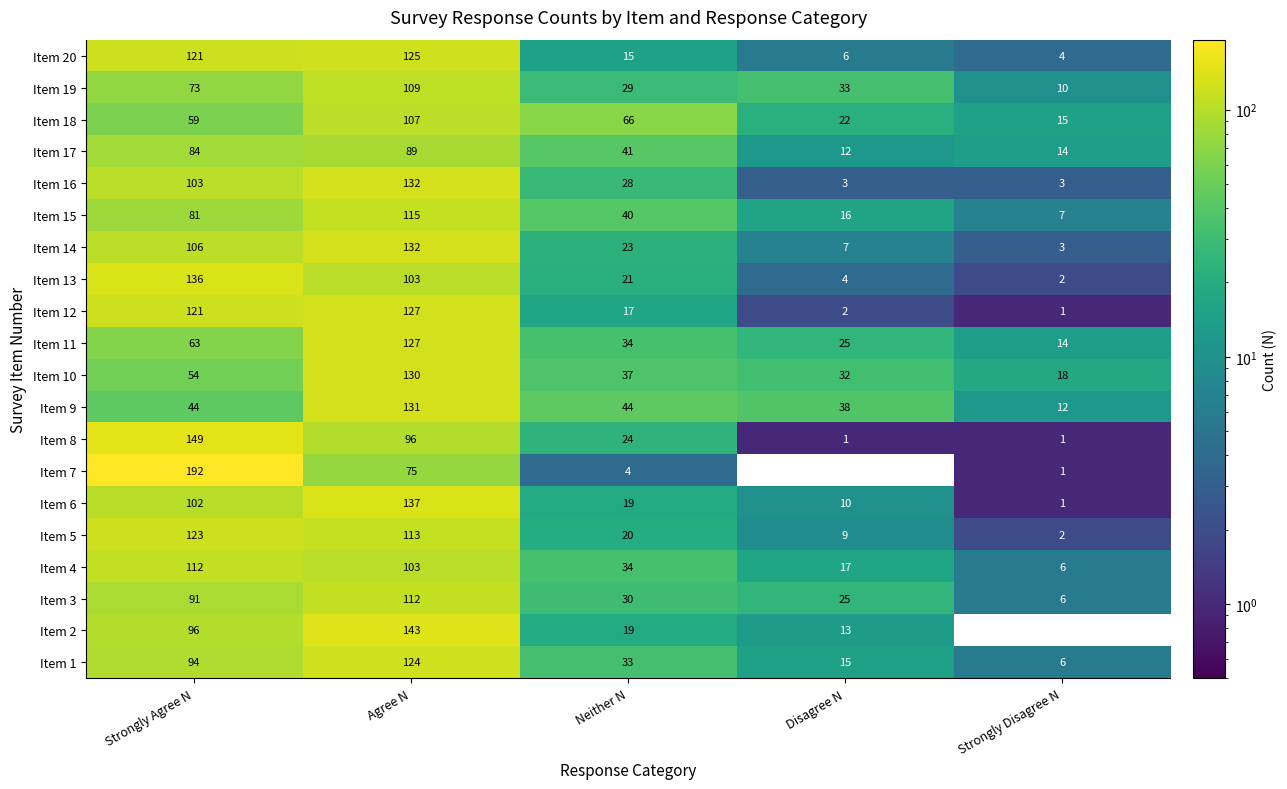

Is it true that Item 4 equals 34 at Neither N?

True